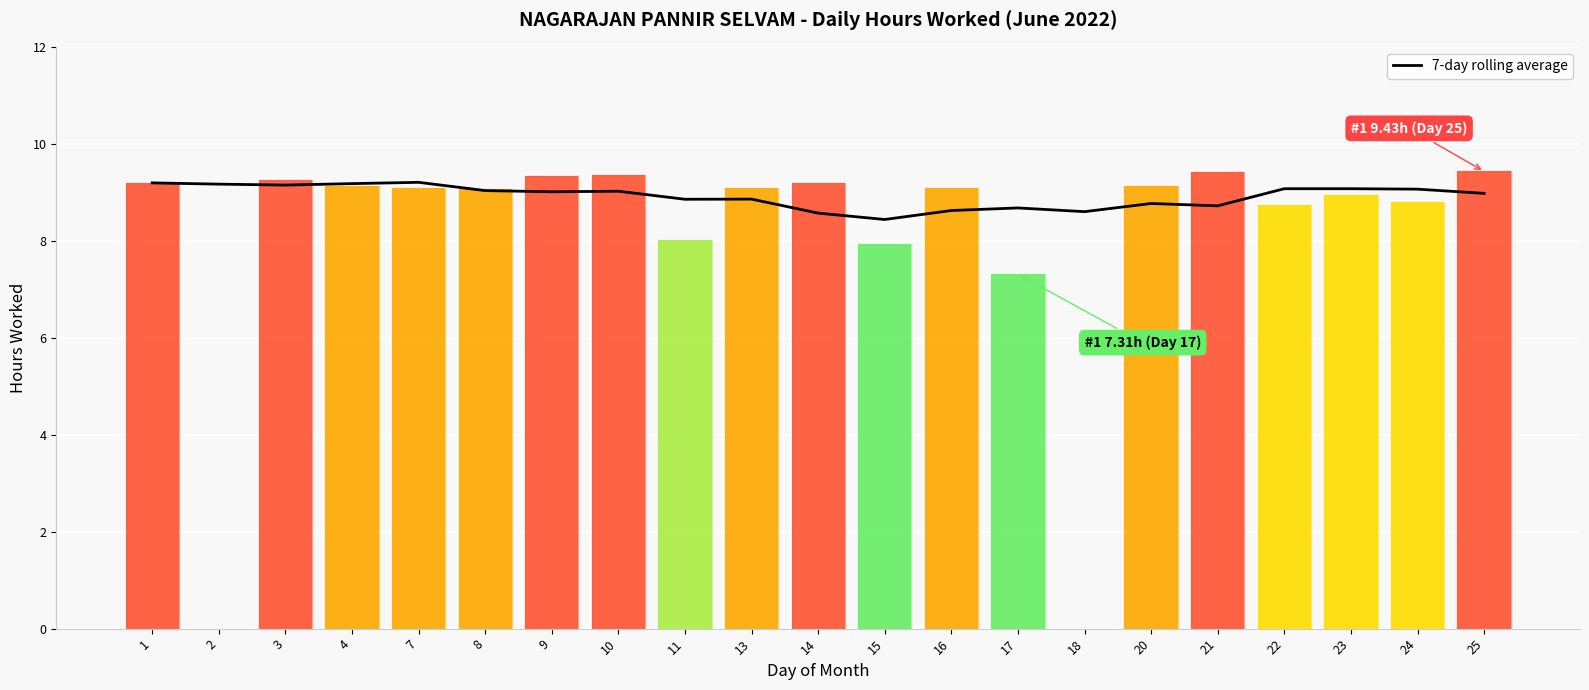

Which category has the lowest value across all series?

15